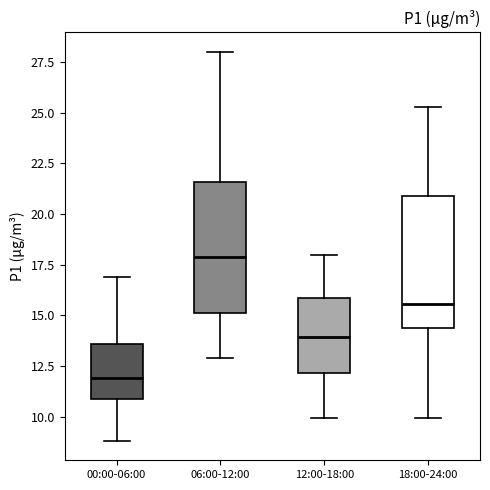

Where does the median line of the box for 18:00-24:00 sit on the y-axis? The values are not printed on the chart, so give them approximately, as read against the axis.

15.5